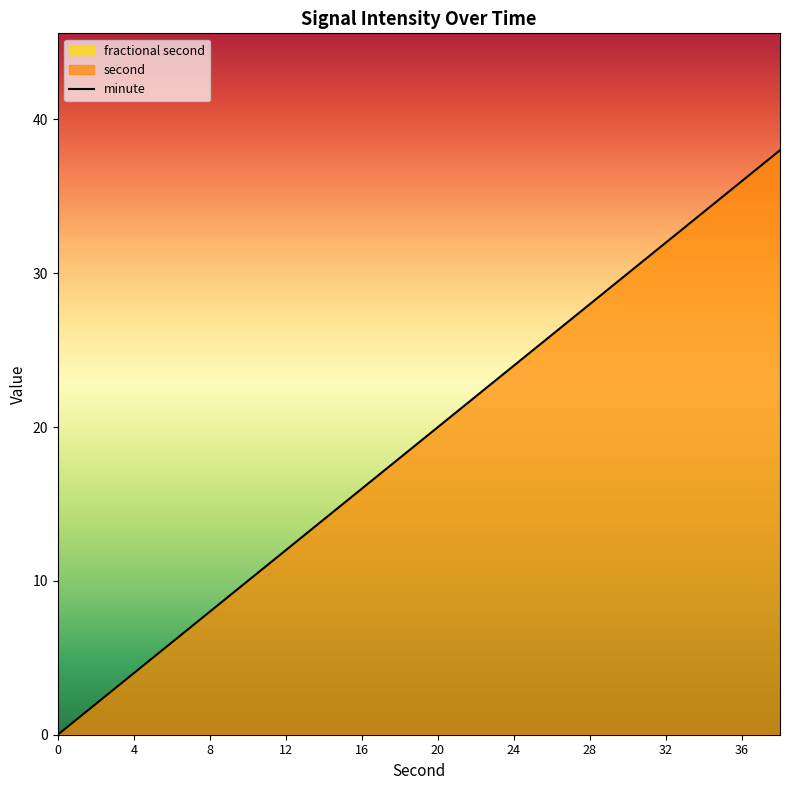

Is it true that minute equals 38 at 24?

False